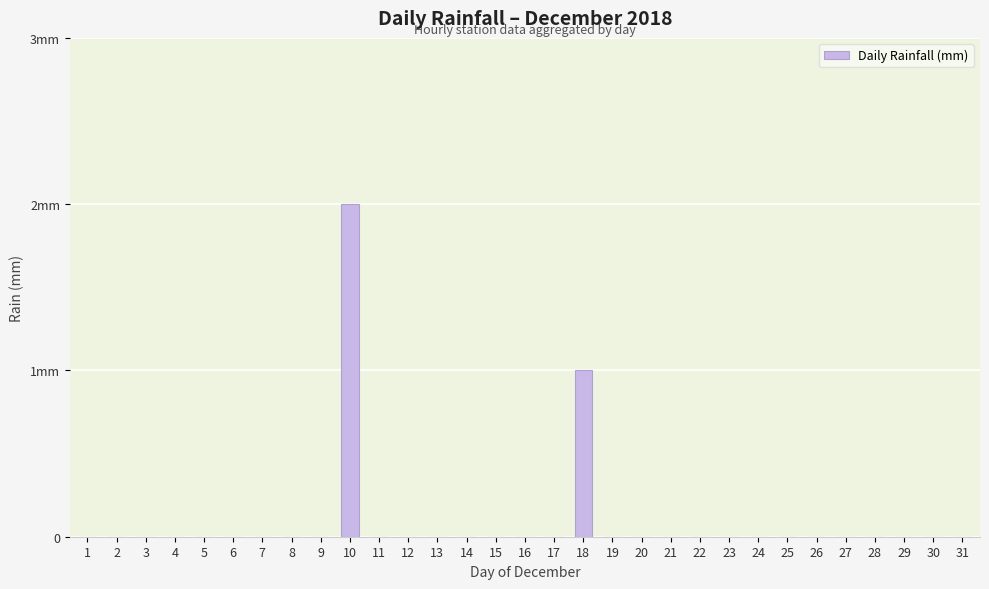

What is the difference between the second highest and minimum values?

1